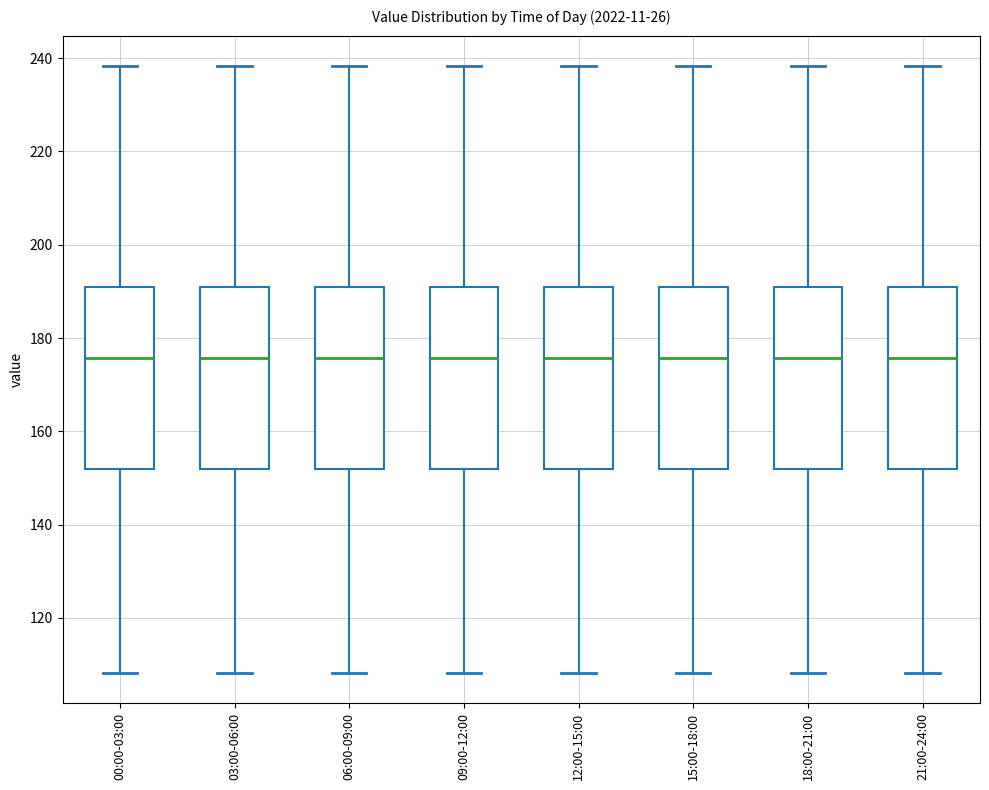

Where is the upper edge of the box for 21:00-24:00 on the y-axis? The values are not printed on the chart, so give them approximately, as read against the axis.

190